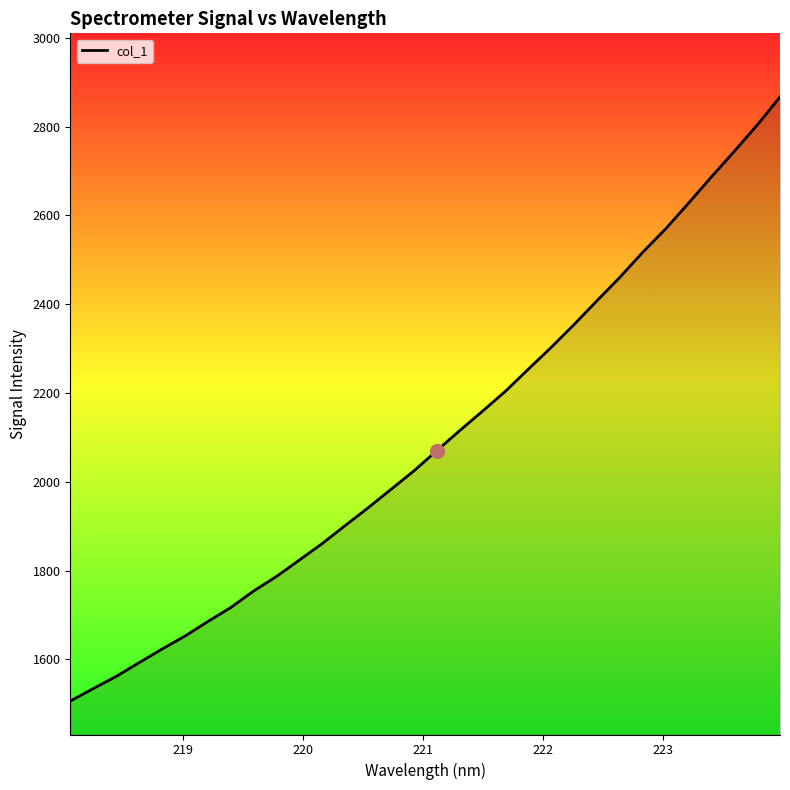

What is the difference between the maximum and minimum values?

1360.4